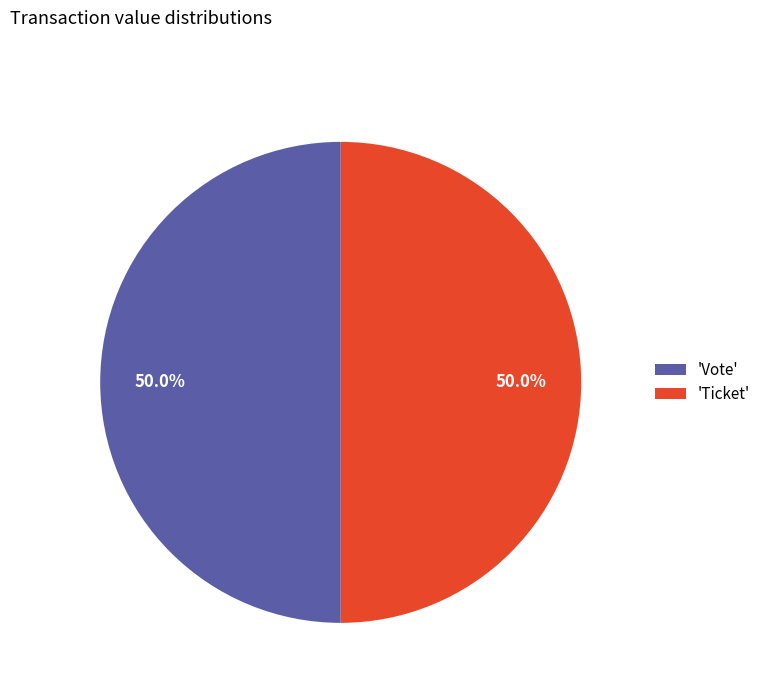

What percentage is NOT represented by 'Ticket'?

50.0%